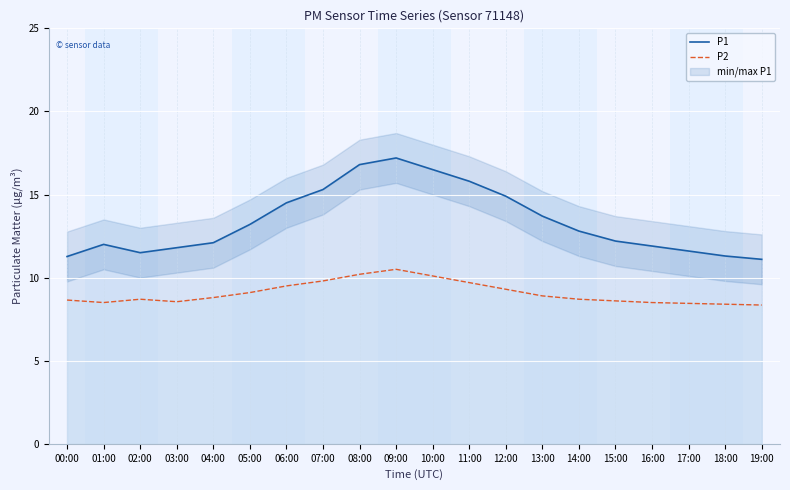

Reading left to right, list all the values displayed in this chart.

P1: 11.3	12.0	11.5	11.8	12.1	13.2	14.5	15.3	16.8	17.2	16.5	15.8	14.9	13.7	12.8	12.2	11.9	11.6	11.3	11.1
P2: 8.7	8.5	8.7	8.6	8.8	9.1	9.5	9.8	10.2	10.5	10.1	9.7	9.3	8.9	8.7	8.6	8.5	8.4	8.4	8.3